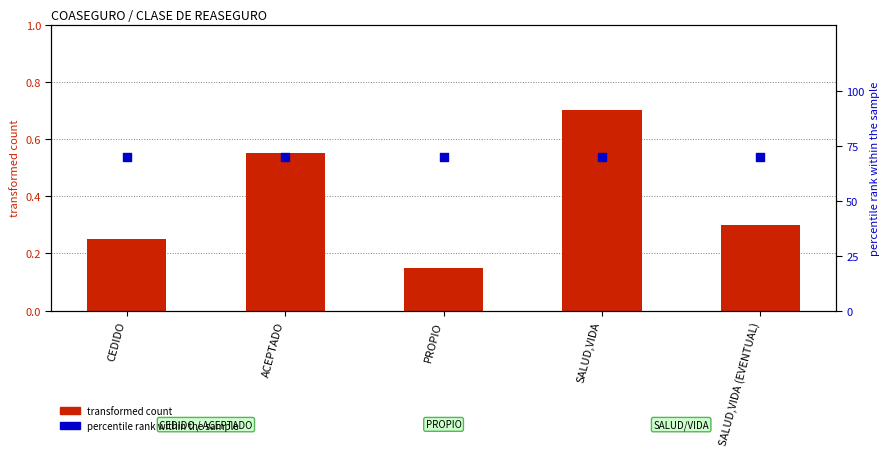

What are all the series names shown in the legend?

transformed count, percentile rank within the sample